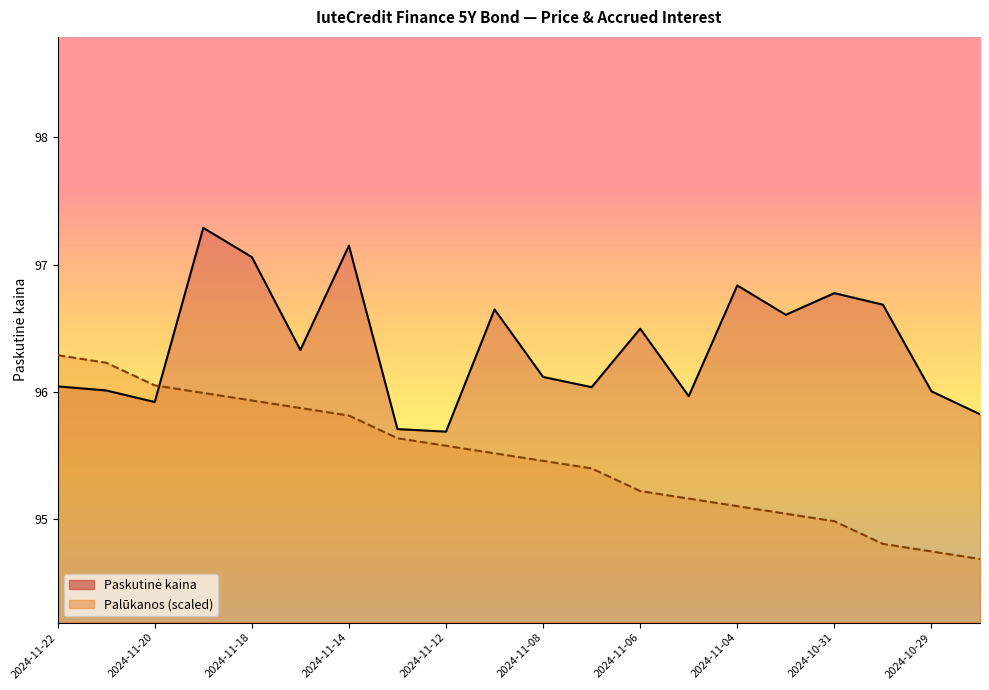

What is the sum of all Palūkanos values?

1909.5